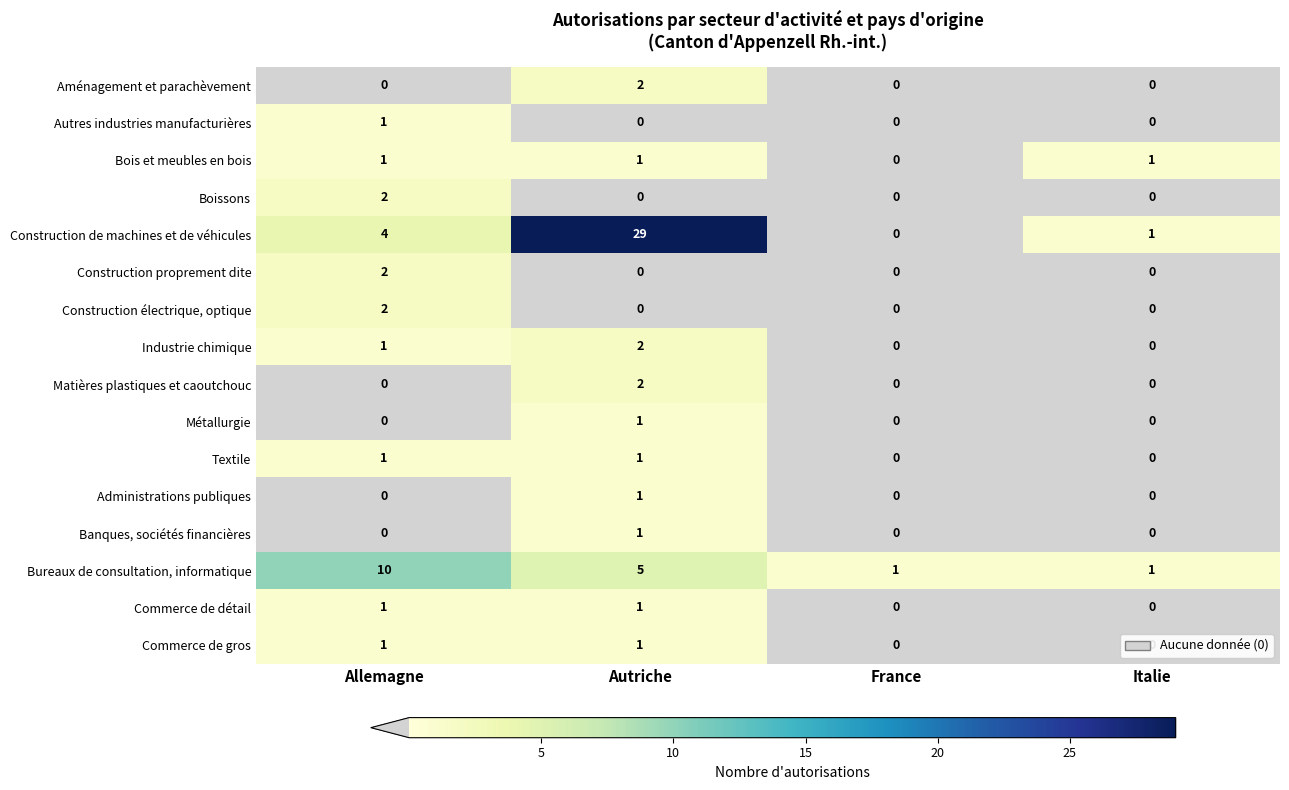

What is the difference between the Construction de machines et de véhicules values at Allemagne and Autriche?

25